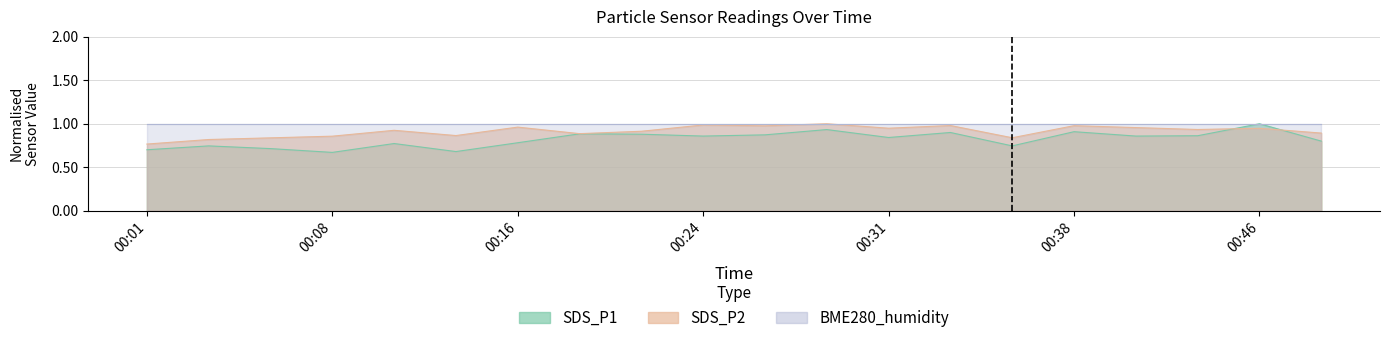

Which series changed the most between 00:26 and 00:33?

SDS_P1